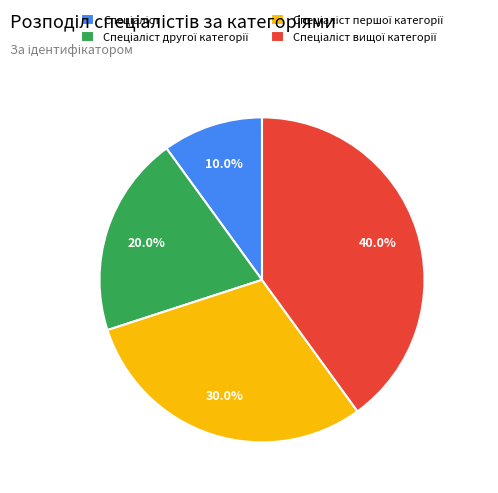

Is there any slice that represents more than half of the pie?

No